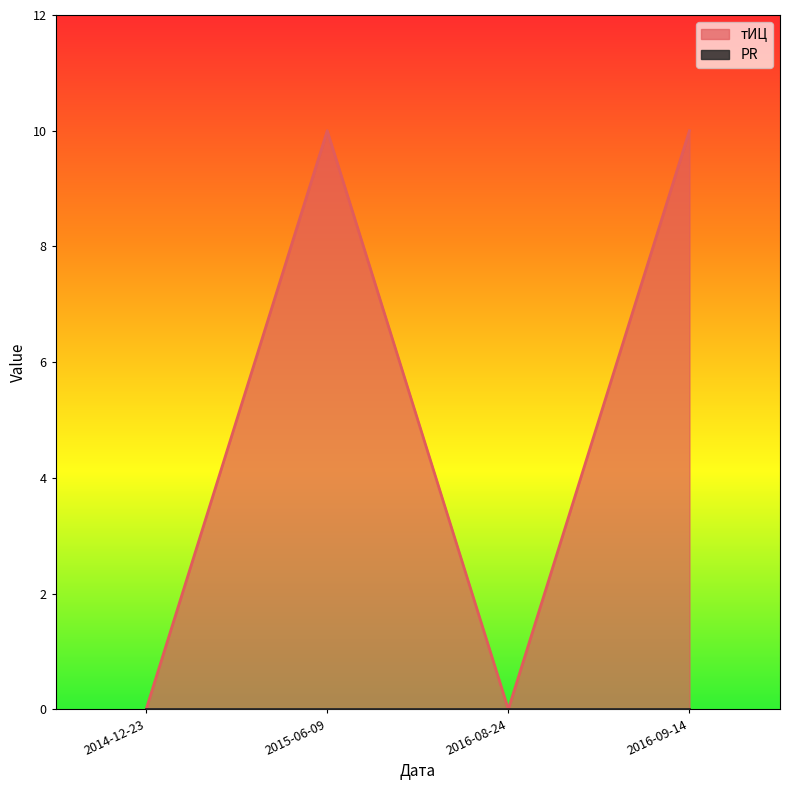

How many interior local valleys does the тИЦ series have?

1